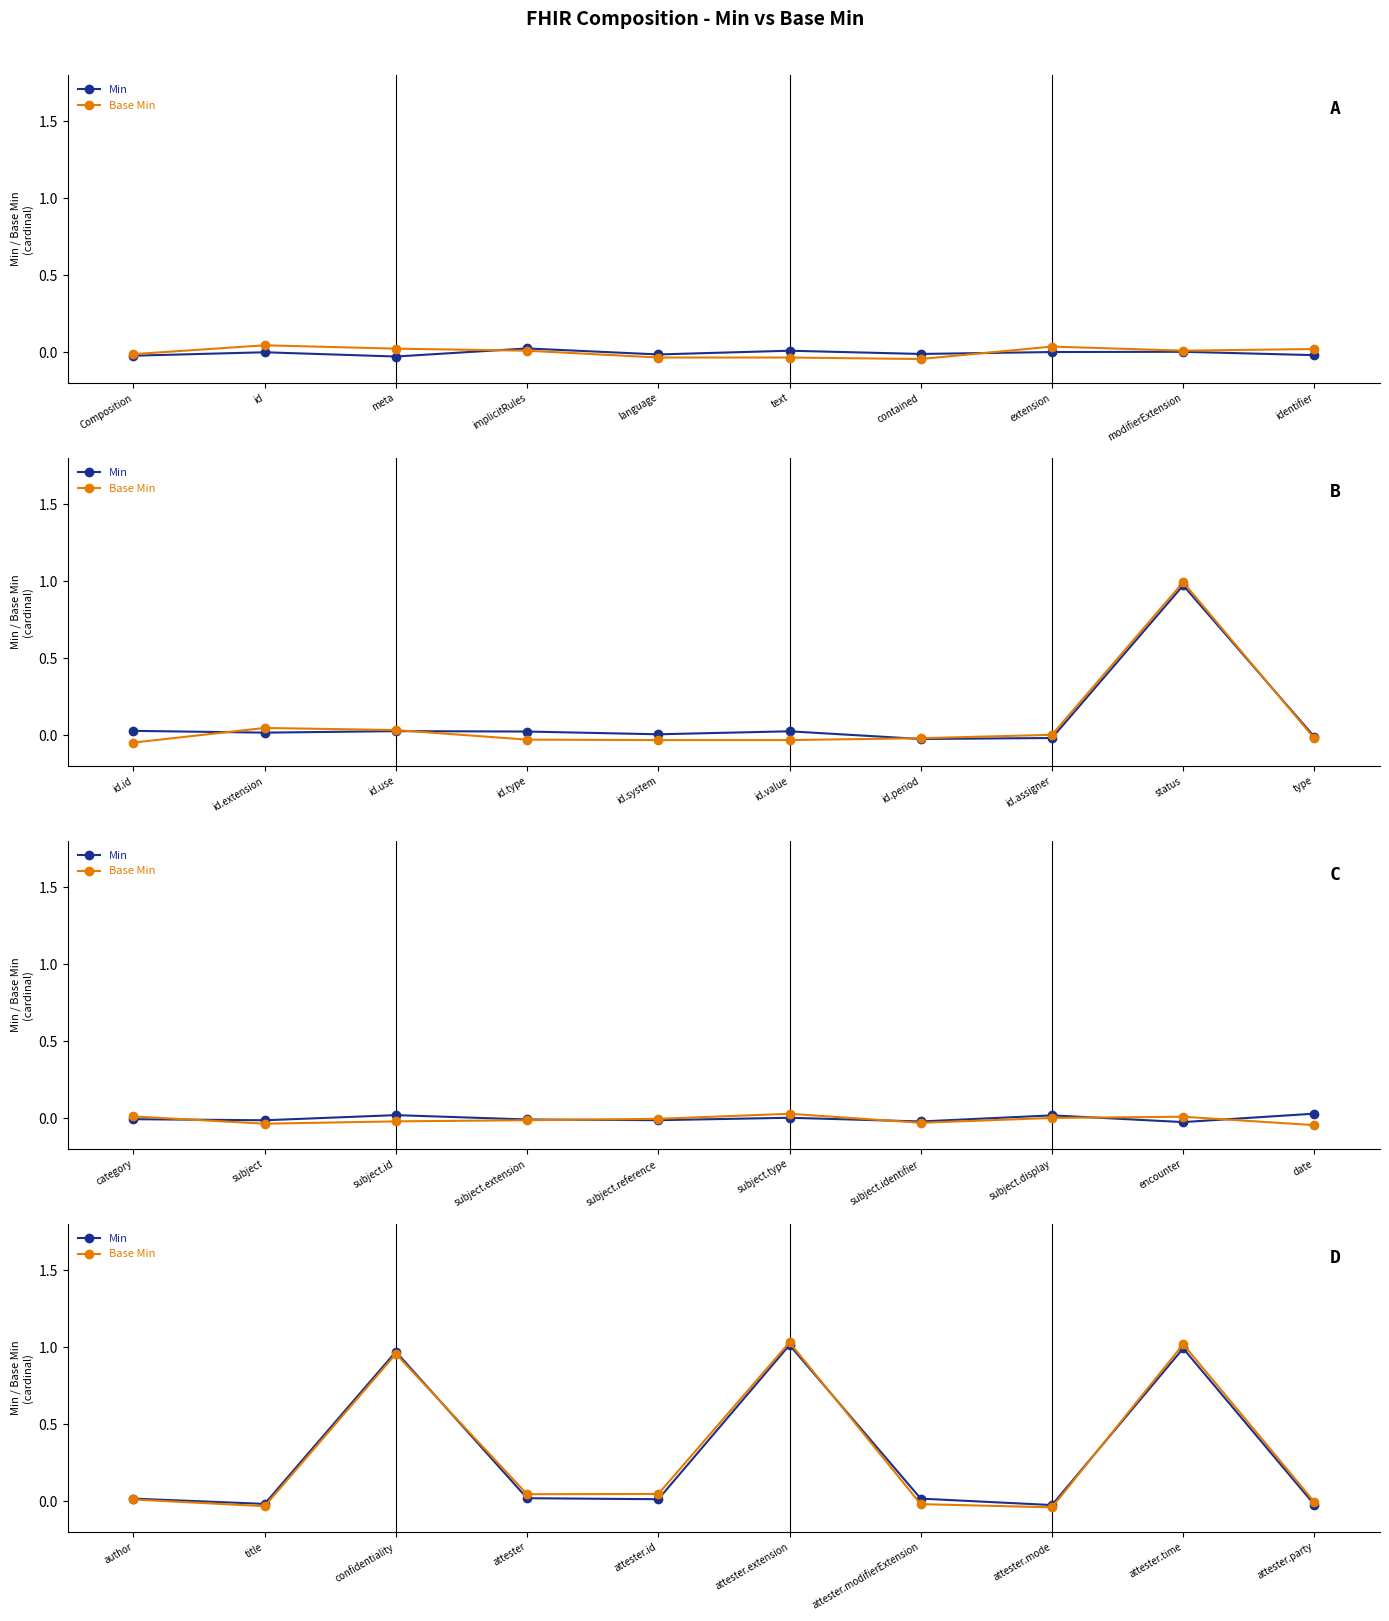

Where do Min and Base Min first cross each other?

confidentiality and attester